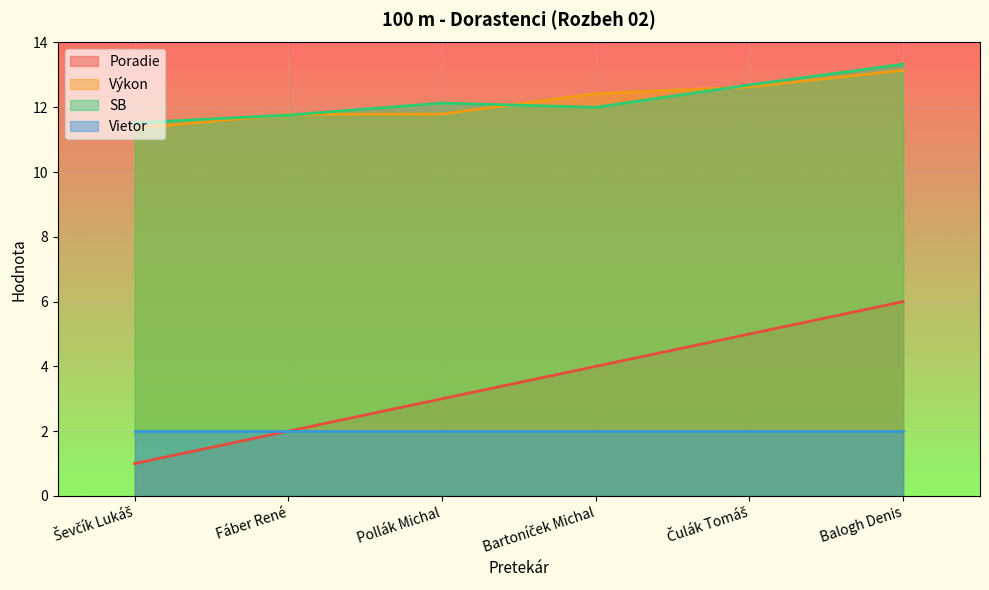

What is the average value of the SB series?

12.2